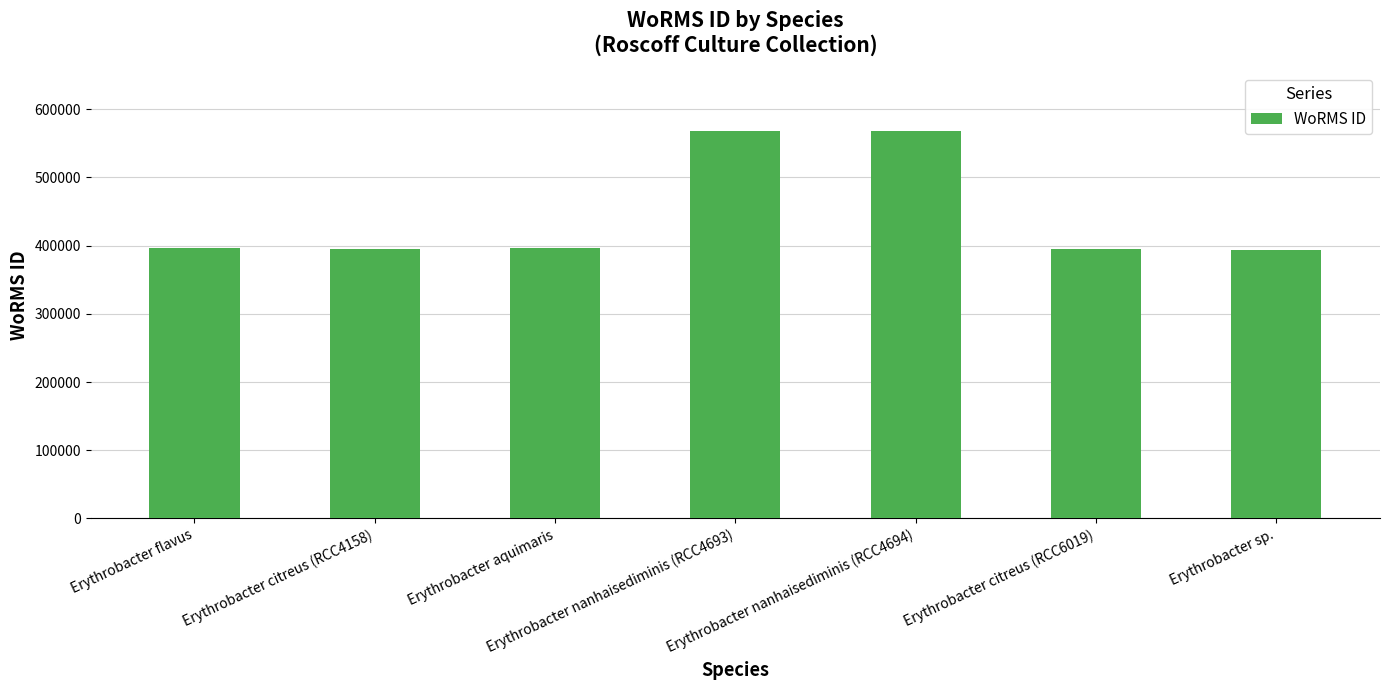

What is the average value?

444648